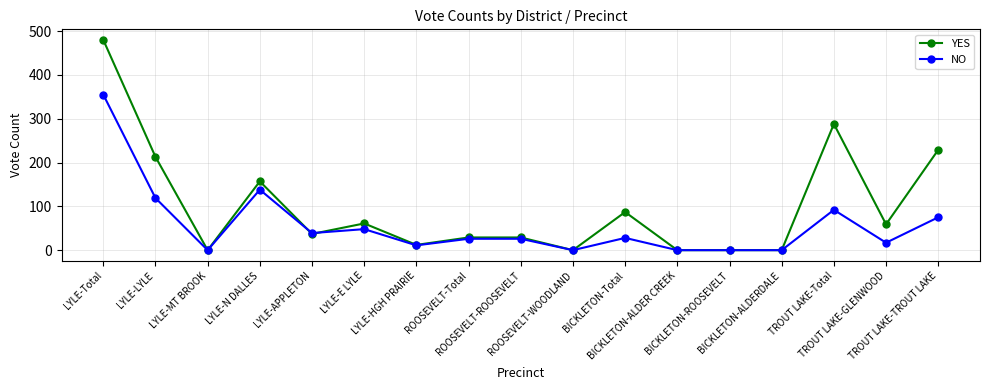

How many distinct data groups are displayed?

2